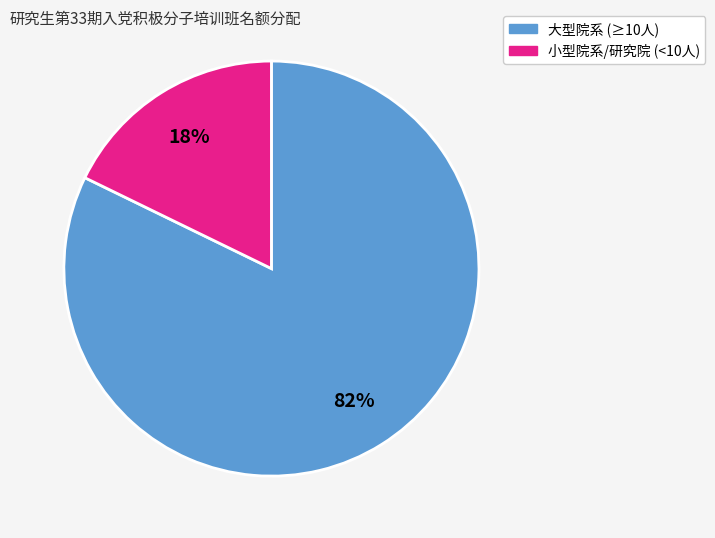

Which slice is the largest?

大型院系 (≥10人)